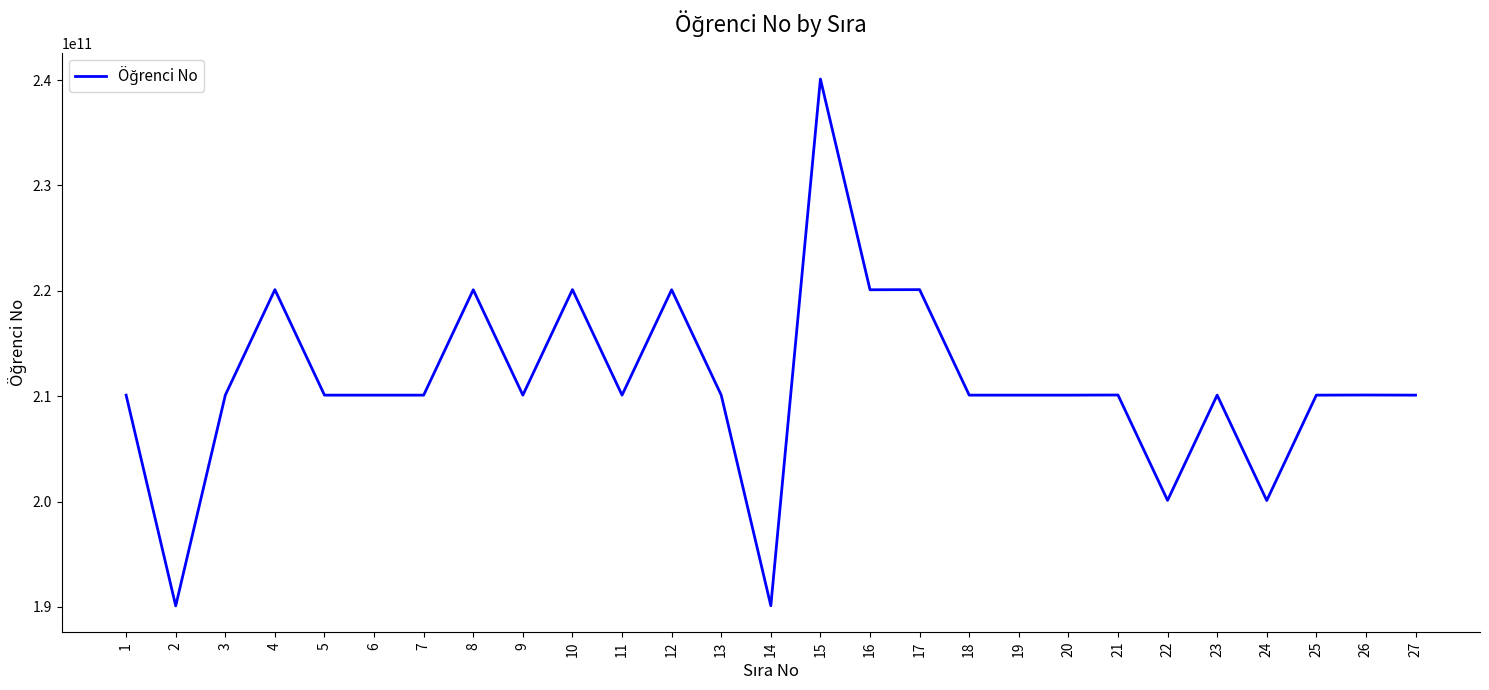

The value at 6 is 132424608266. True or false?

False